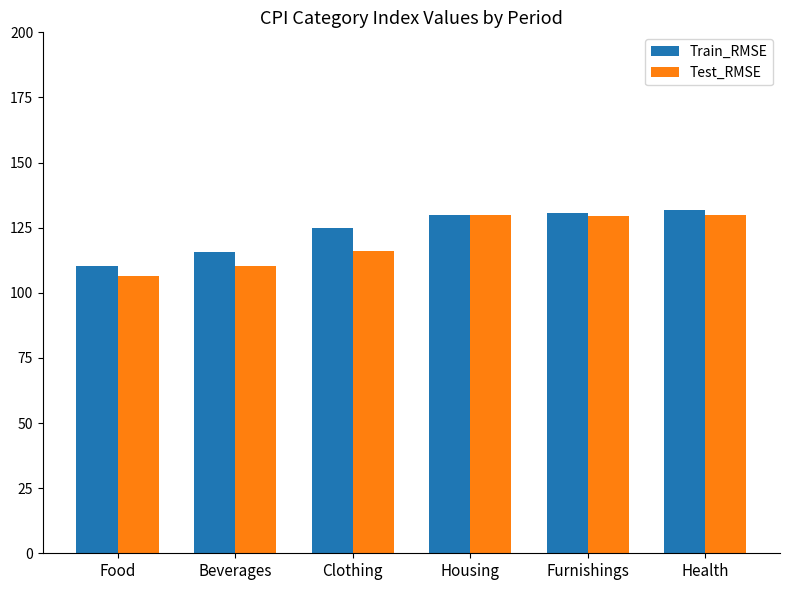

How many data points does each series have?

6